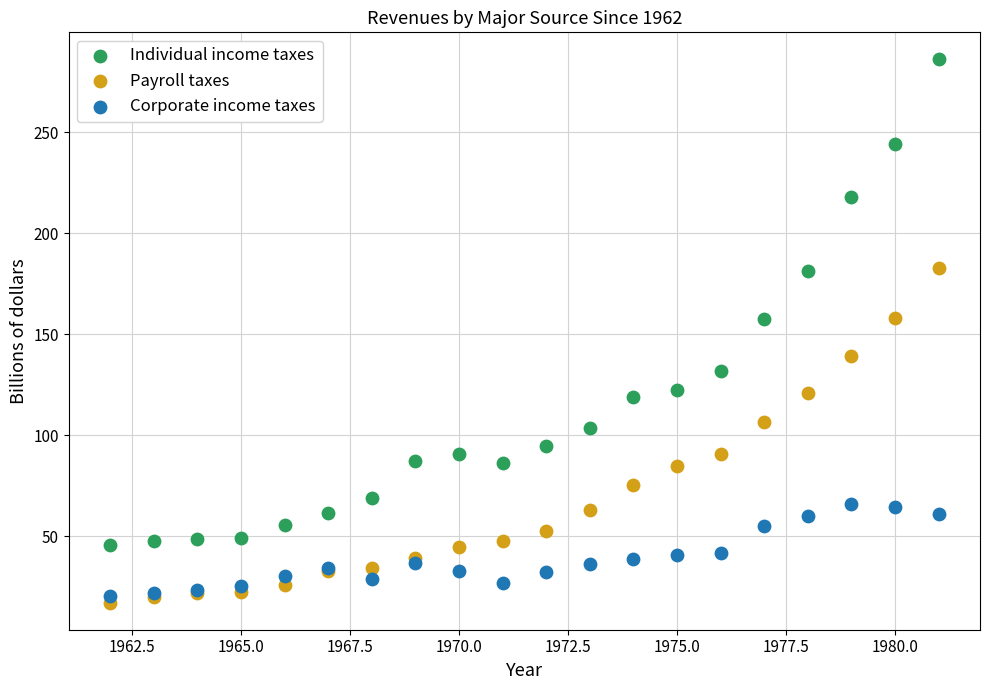

What is the X range (max minus min) for the scatter plot?

19.0